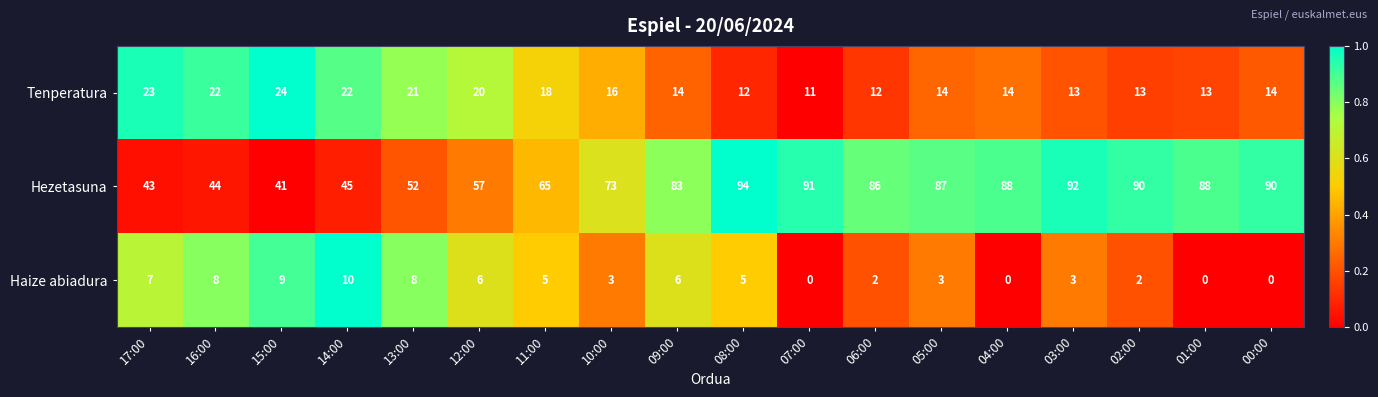

What is the sum of the Tenperatura values at 17:00 and 10:00?

39